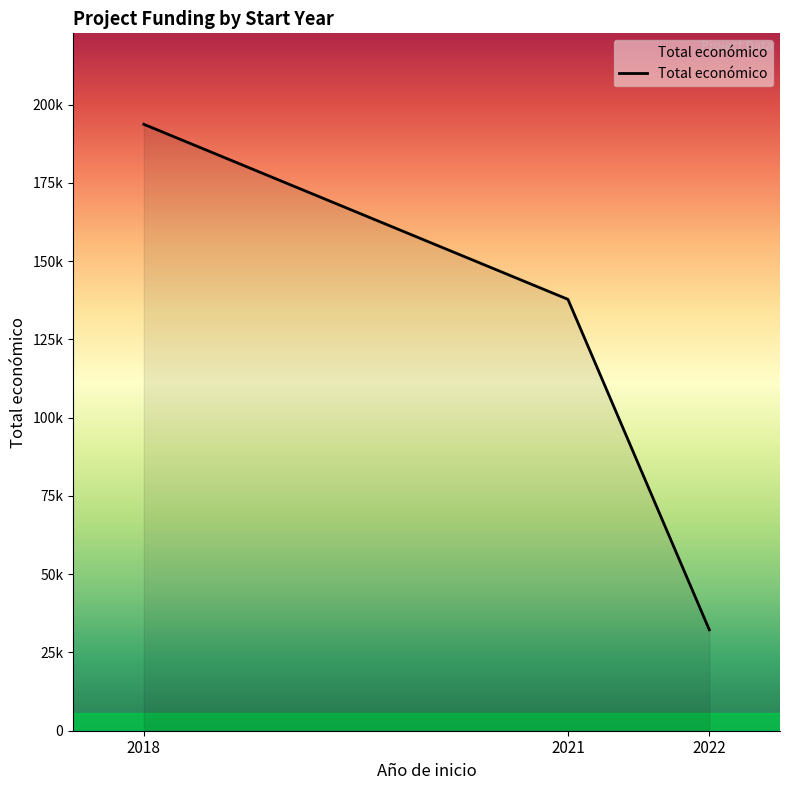

Does the chart have visible grid lines?

No